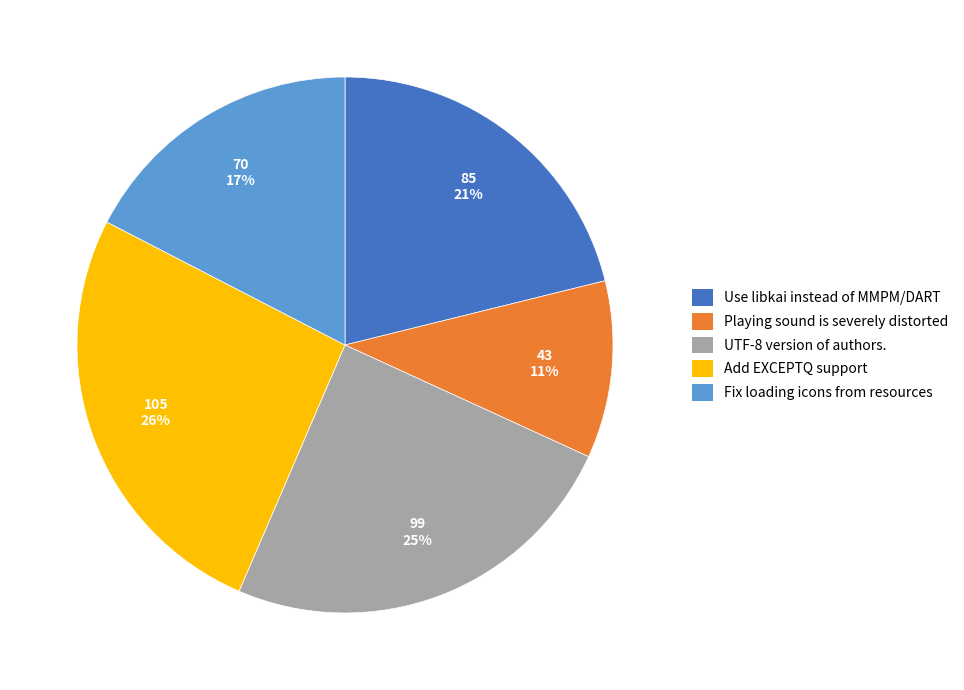

What is the smallest slice in the pie chart?

Playing sound is severely distorted